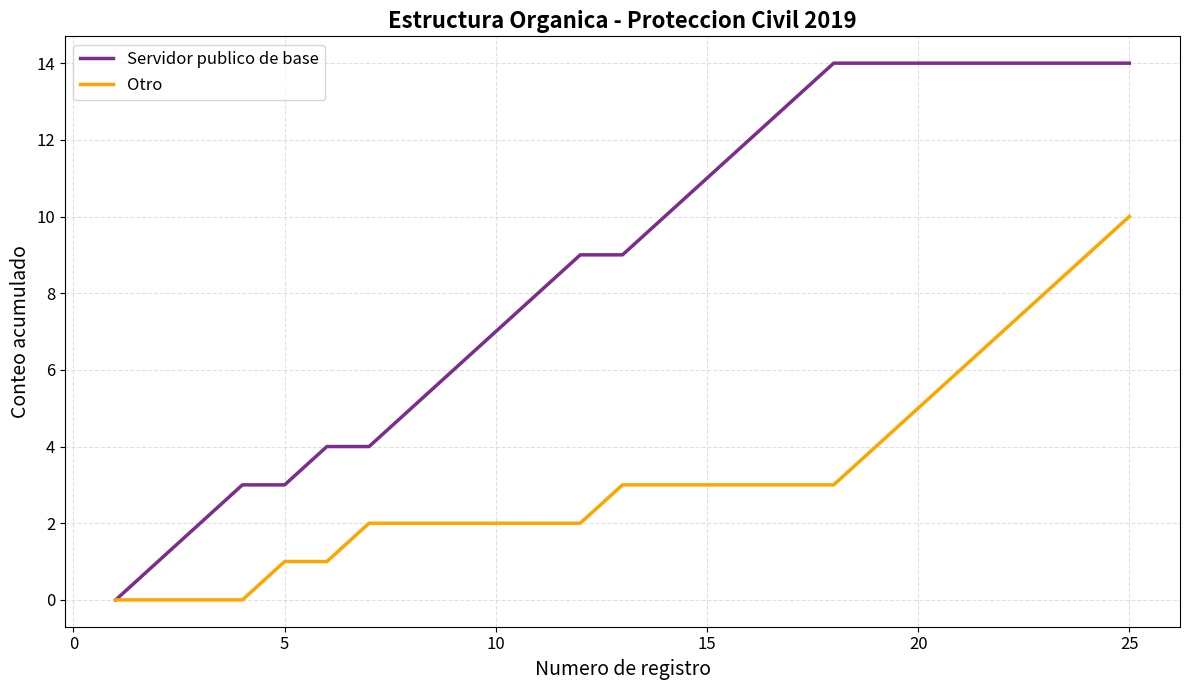

What is the greatest value displayed?

14